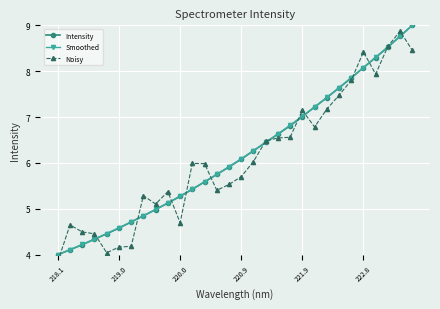

What is the value of the Noisy point at the 11th from the left?

4.7